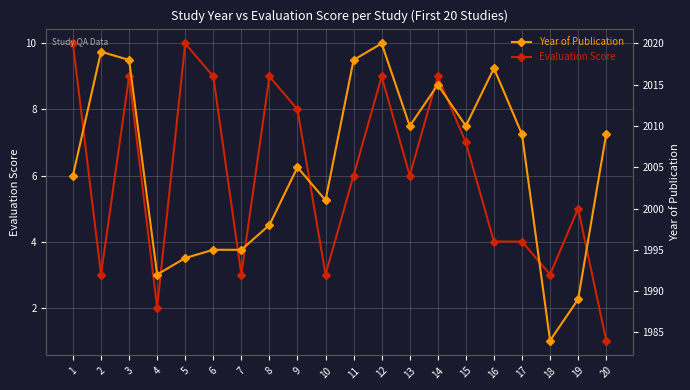

At which label does Year of Publication first exceed 2009?

2